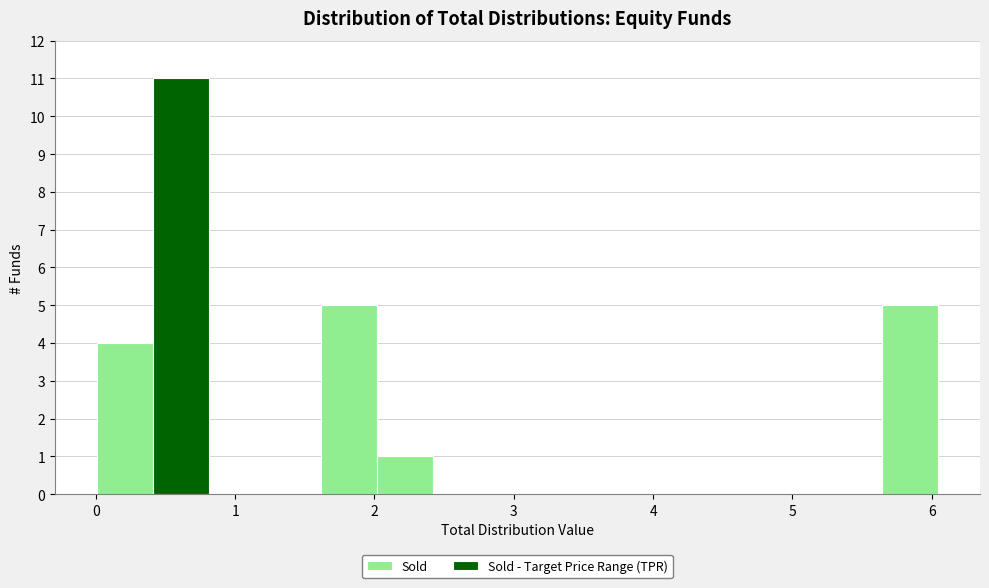

Reading left to right, transcribe this chart: for each bar, give the range it covers on the x-axis and its height. Neither the bar edges nor the heights are printed on the chart, so give them approximately, as read against the axes.

0.0 to 0.4: 4
0.4 to 0.8: 11
0.8 to 1.2: 0
1.2 to 1.6: 0
1.6 to 2.0: 5
2.0 to 2.4: 1
2.4 to 2.8: 0
2.8 to 3.2: 0
3.2 to 3.6: 0
3.6 to 4.0: 0
4.0 to 4.4: 0
4.4 to 4.8: 0
4.8 to 5.2: 0
5.2 to 5.6: 0
5.6 to 6.0: 5